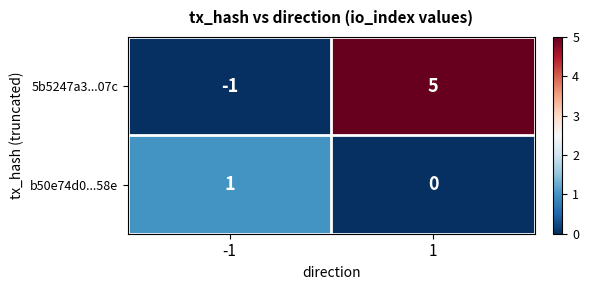

The b50e74d0...58e series shows 0 at 1. True or false?

True